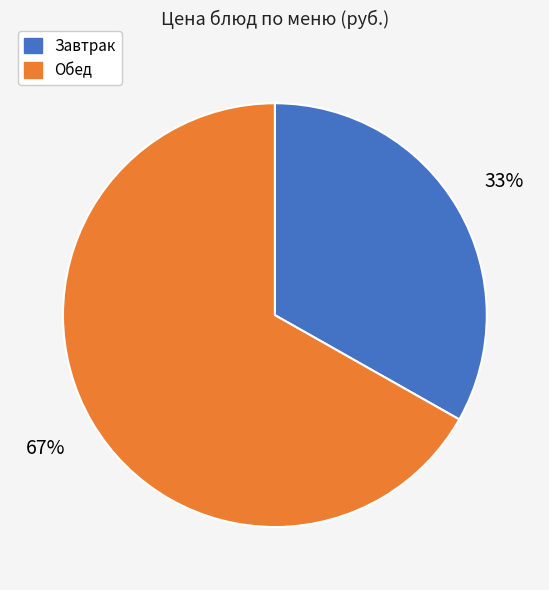

Is there a majority slice in this chart?

Yes